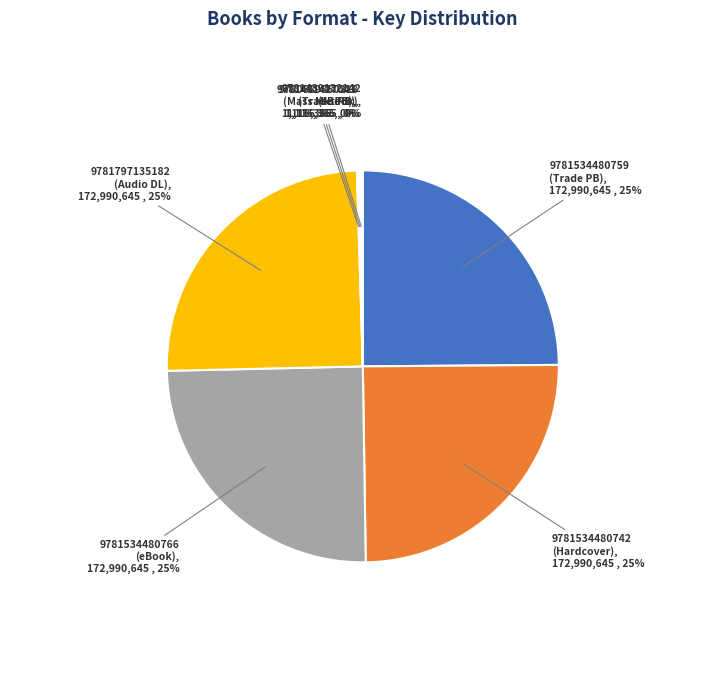

Is there any slice that represents more than half of the pie?

No